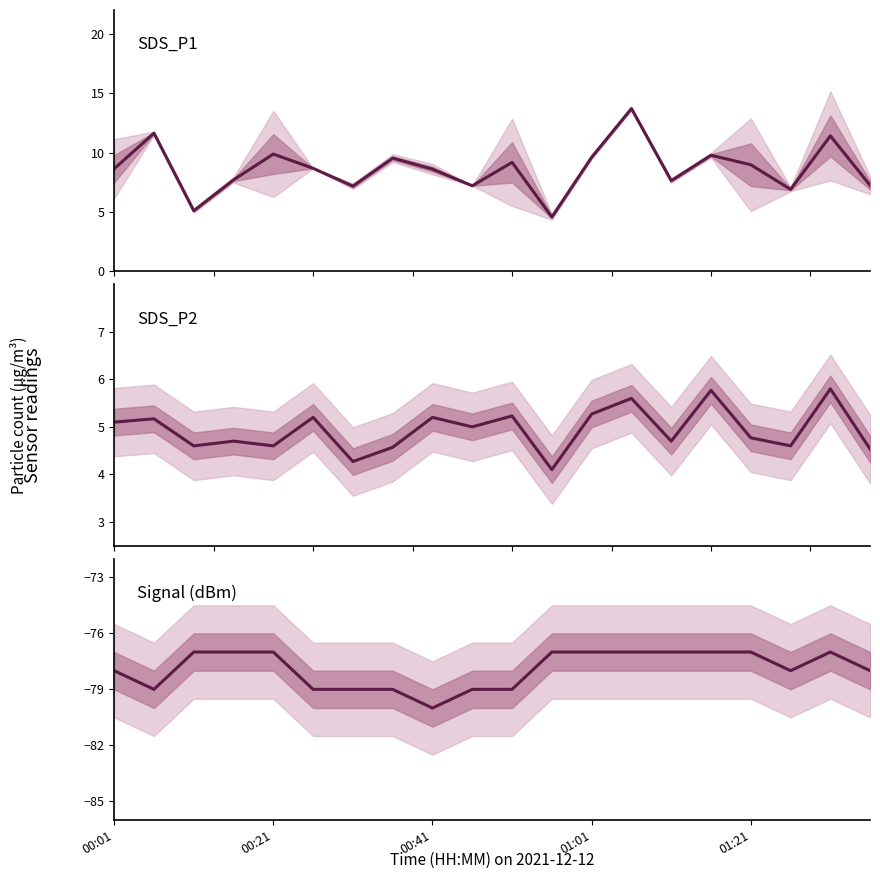

Between 8 and 11, which is larger?

8